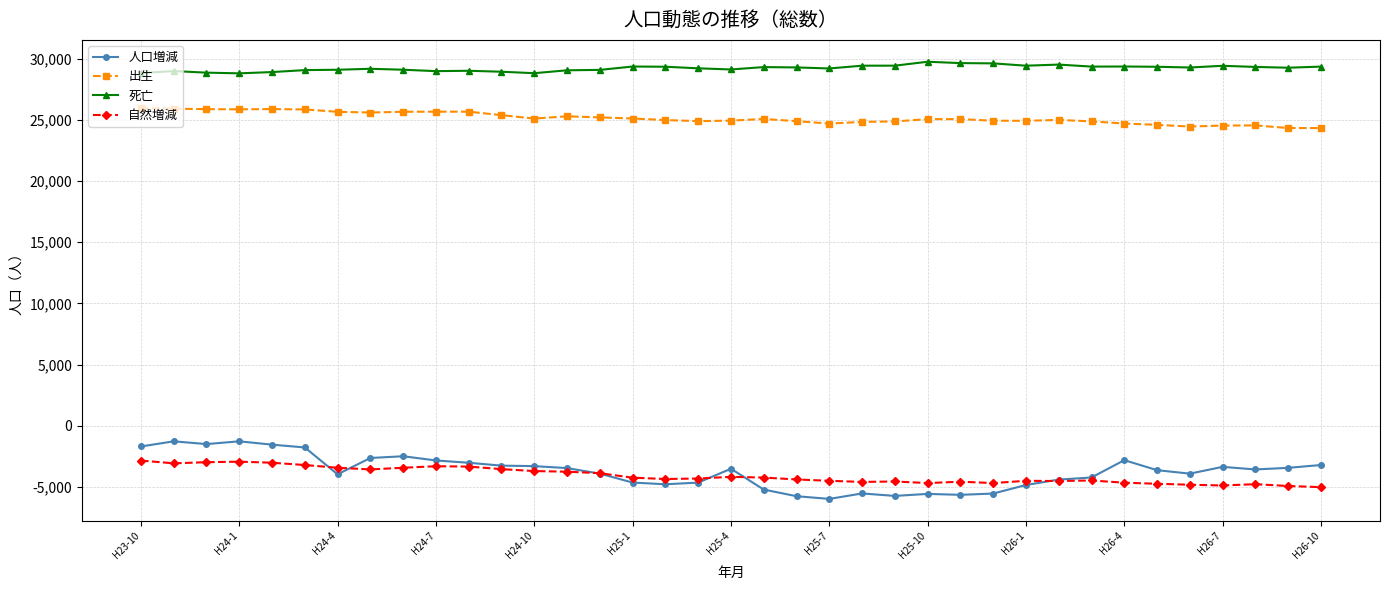

List the series in order of their peak value, highest first.

死亡, 出生, 人口増減, 自然増減